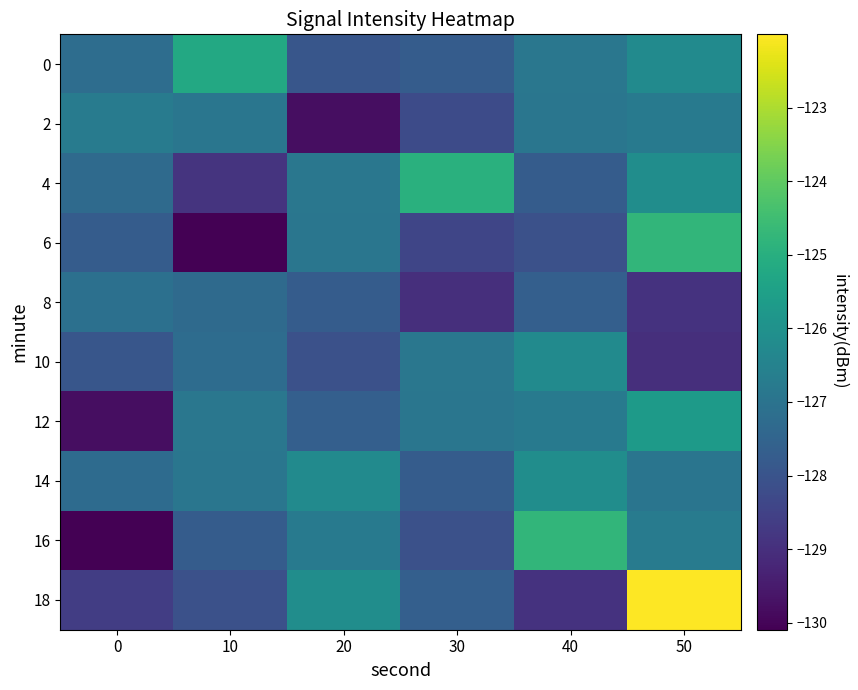

Which has a higher value, 10 or 20?

10